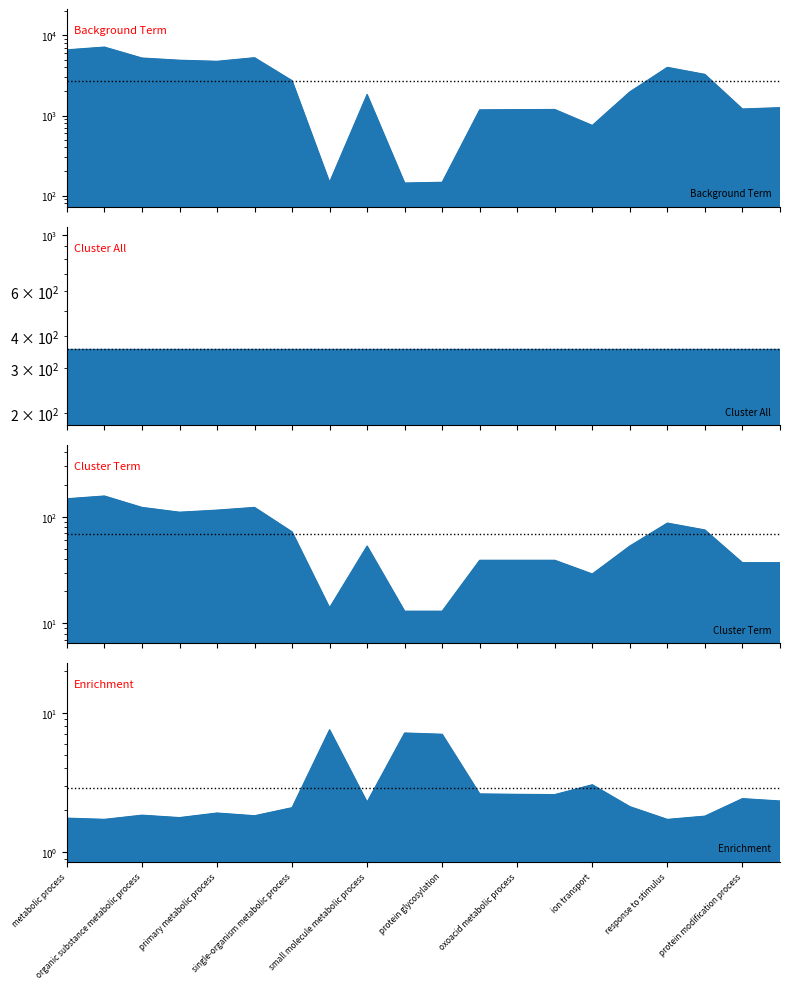

True or false: Cluster Term has a value of 13.0 at protein glycosylation.

True